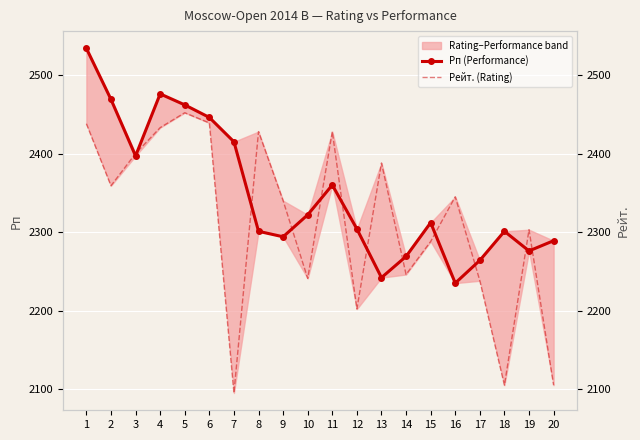

True or false: Рп (Performance) and Рейт. (Rating) cross at least once.

True